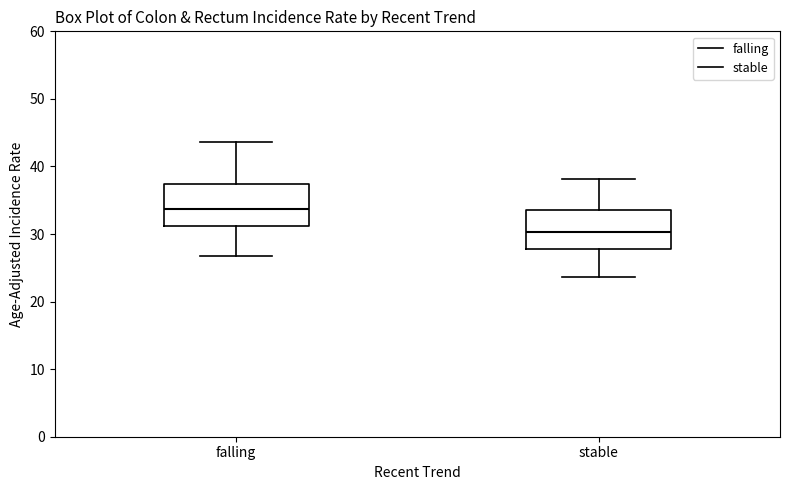

Where is the lower edge of the box for falling on the y-axis? The values are not printed on the chart, so give them approximately, as read against the axis.

31